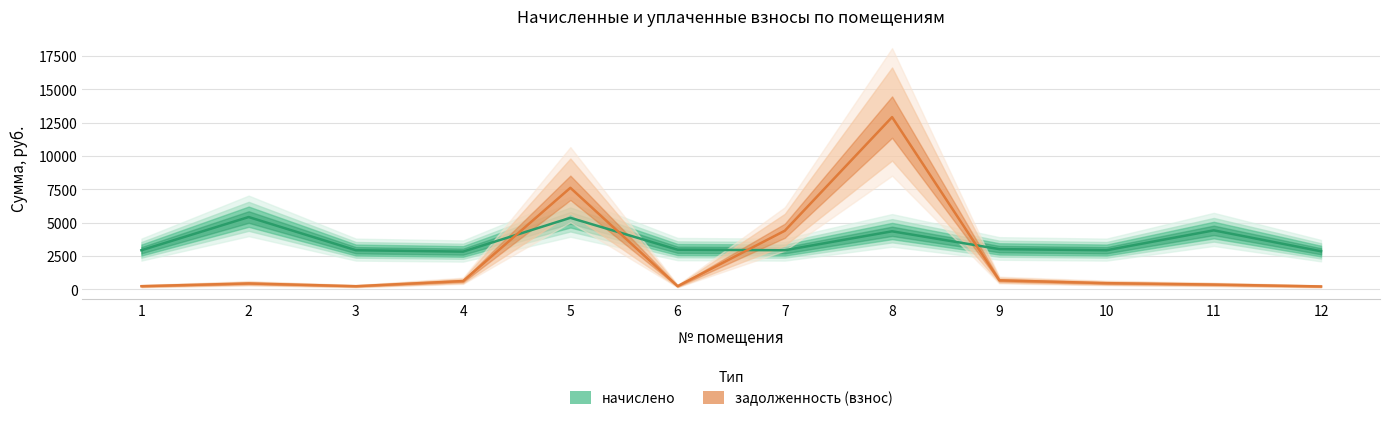

True or false: задолженность (взнос) and начислено intersect in this chart.

True